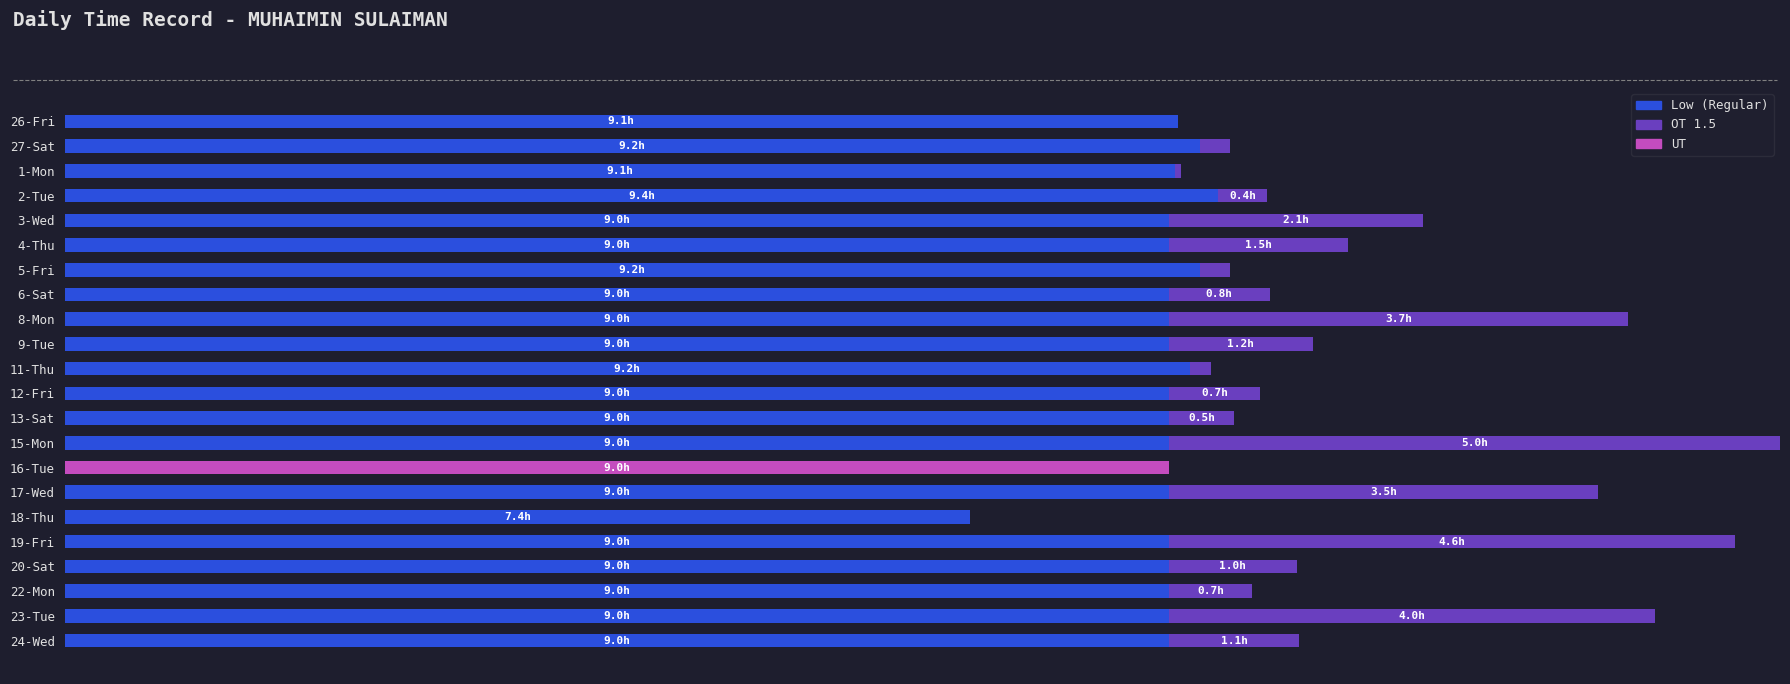

What are all the series names shown in the legend?

Low (Regular), OT 1.5, UT